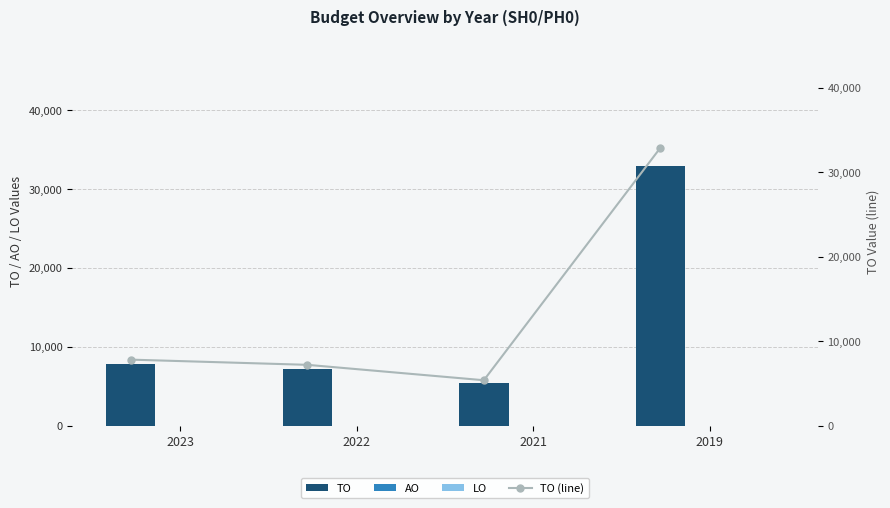

Where is LO nearest to the value 0?

2023